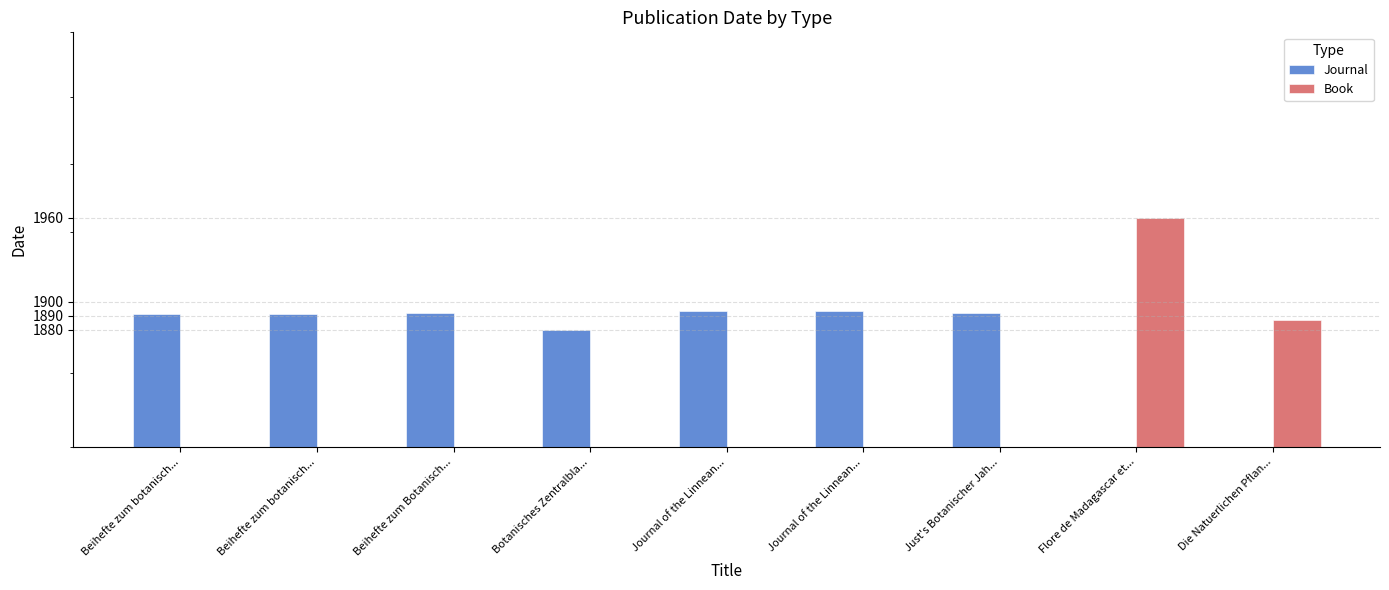

Are the bars grouped side by side (vs. stacked)?

No